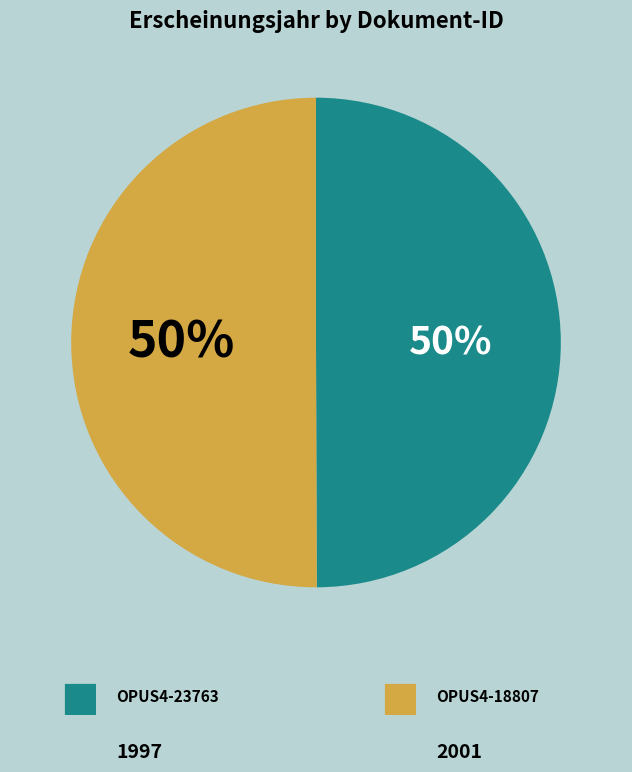

Which category accounts for the majority?

OPUS4-18807